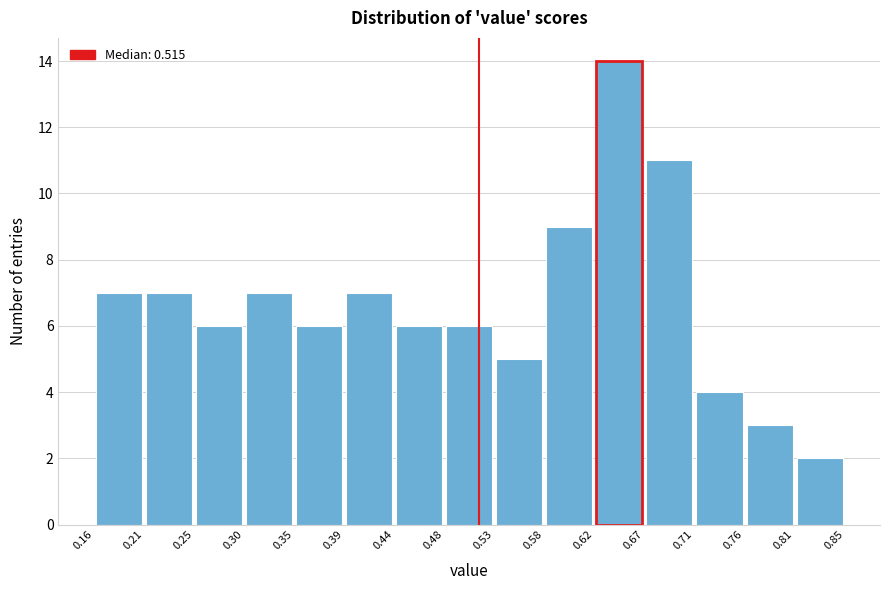

Over which range of the x-axis is the bar tallest?

0.62 to 0.67